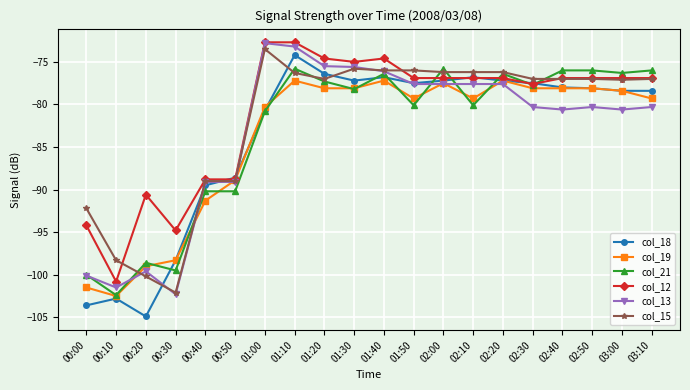

What is the label of the 9th point from the right?

01:50